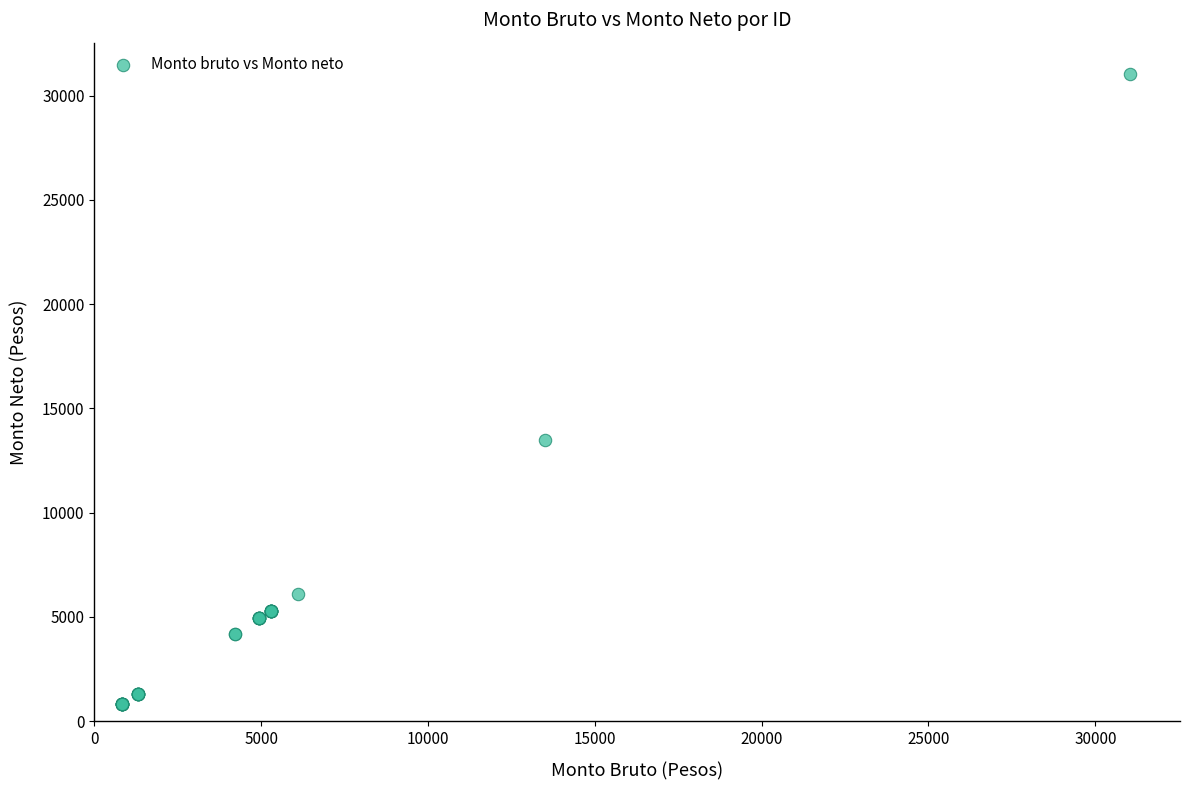

What Y value in the scatter plot is closest to 15926?

13506.5